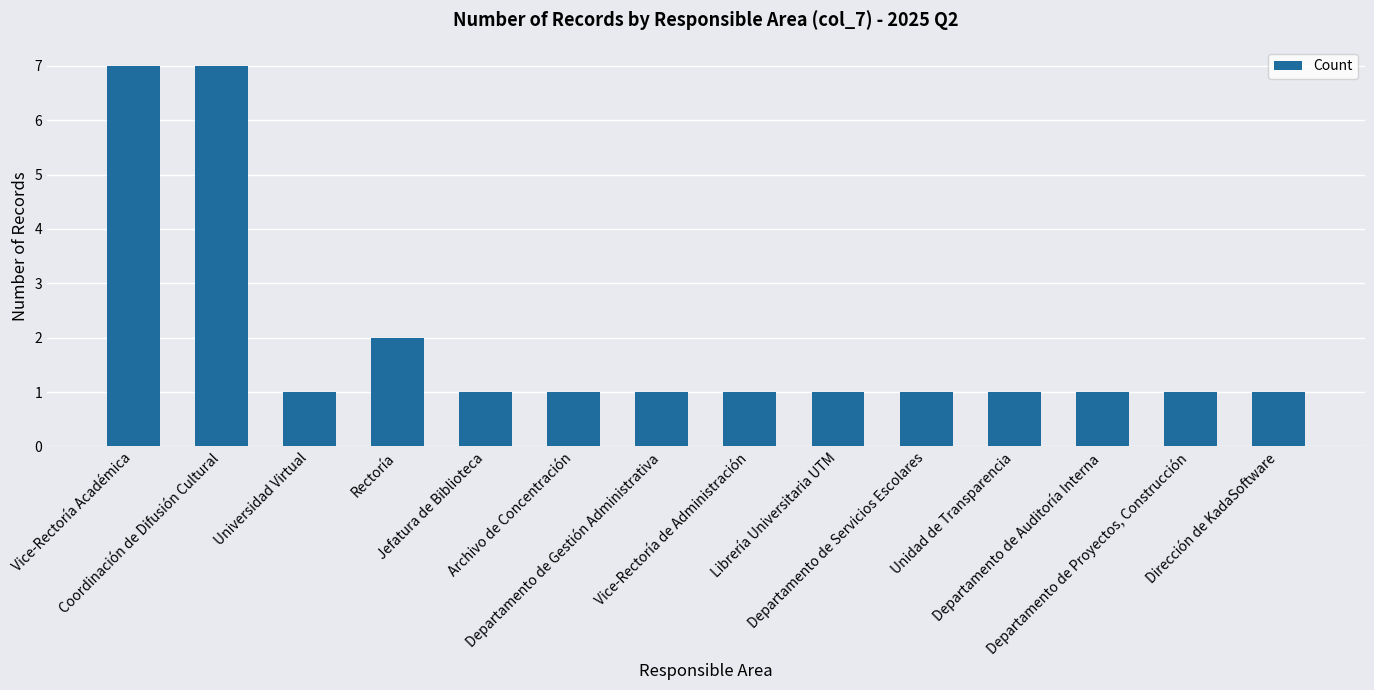

The chart shows a value of 0 at Librería Universitaria UTM. True or false?

False